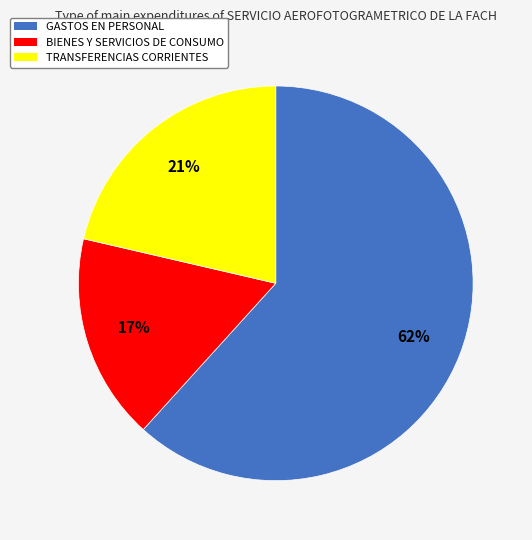

The BIENES Y SERVICIOS DE CONSUMO slice represents 17% of the pie. True or false?

True